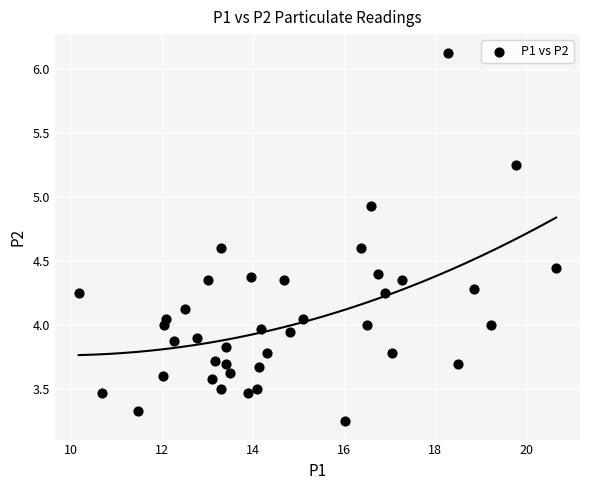

What is the range of Y values (max minus min)?

2.9